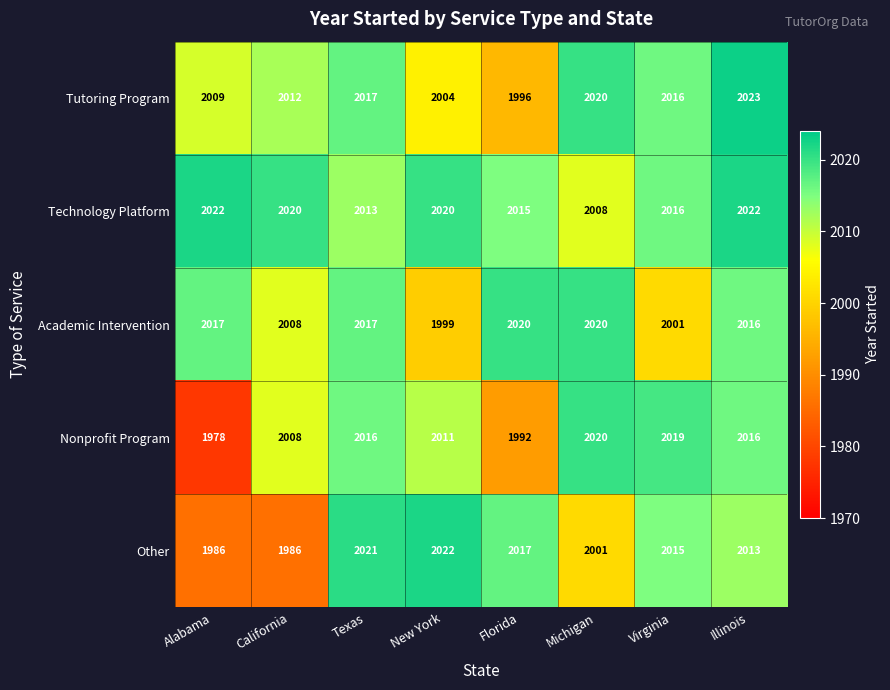

Count the Tutoring Program values in the range 2009 to 2020.

5